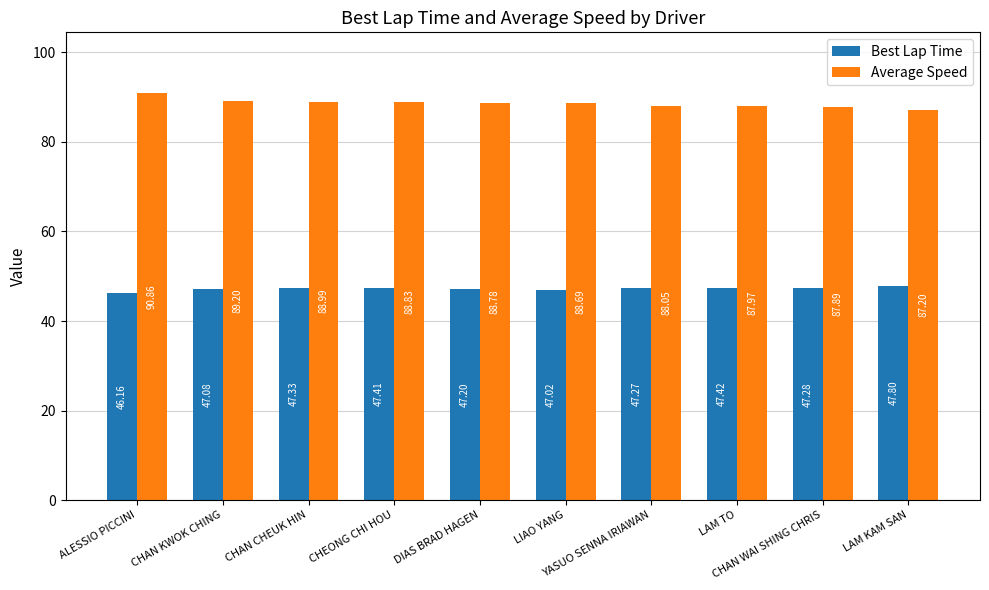

How many bars are there in total?

20